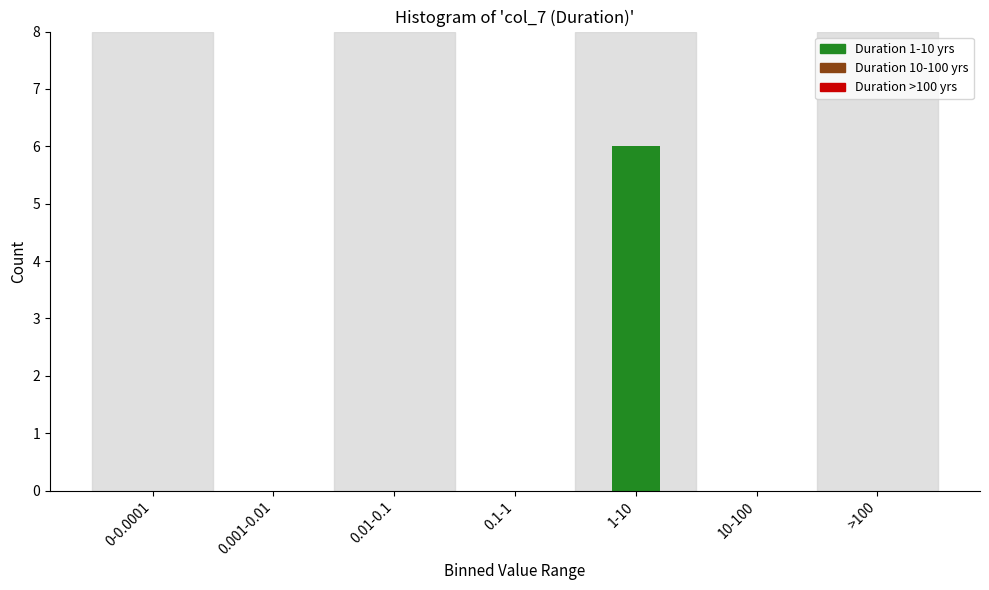

Reading left to right, transcribe all the data shown in this chart.

0-0.0001=0	0.001-0.01=0	0.01-0.1=0	0.1-1=0	1-10=6	10-100=0	>100=0